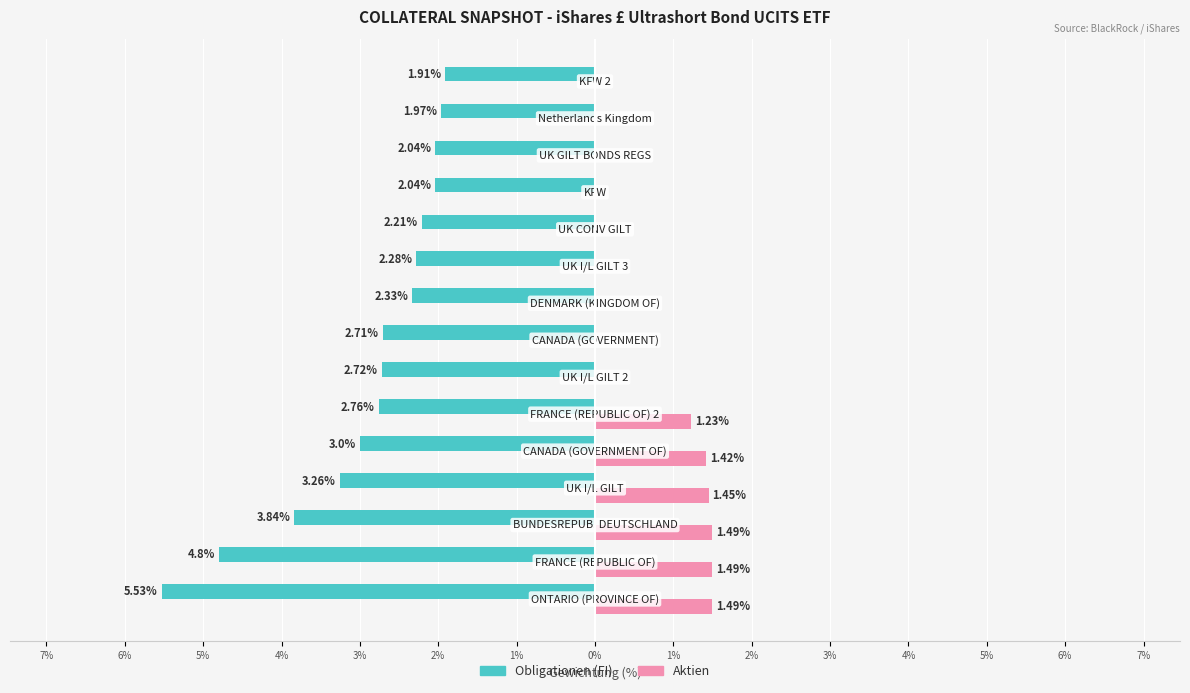

What are all the series names shown in the legend?

Obligationen (FI), Aktien